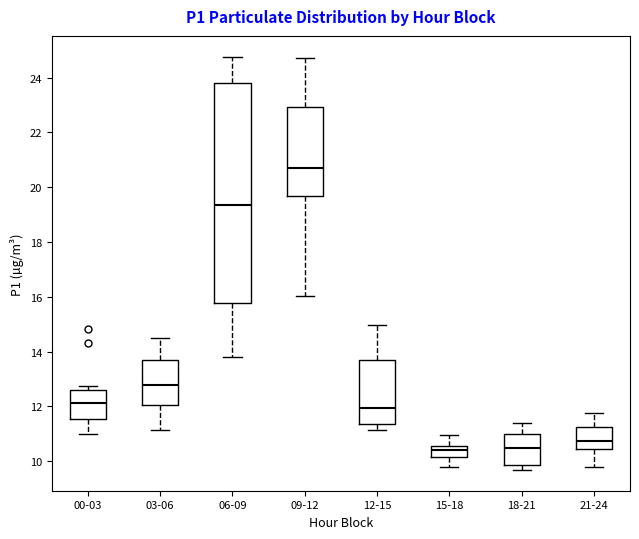

Comparing the boxes themselves (not the whiskers), which one is the tallest?

06-09